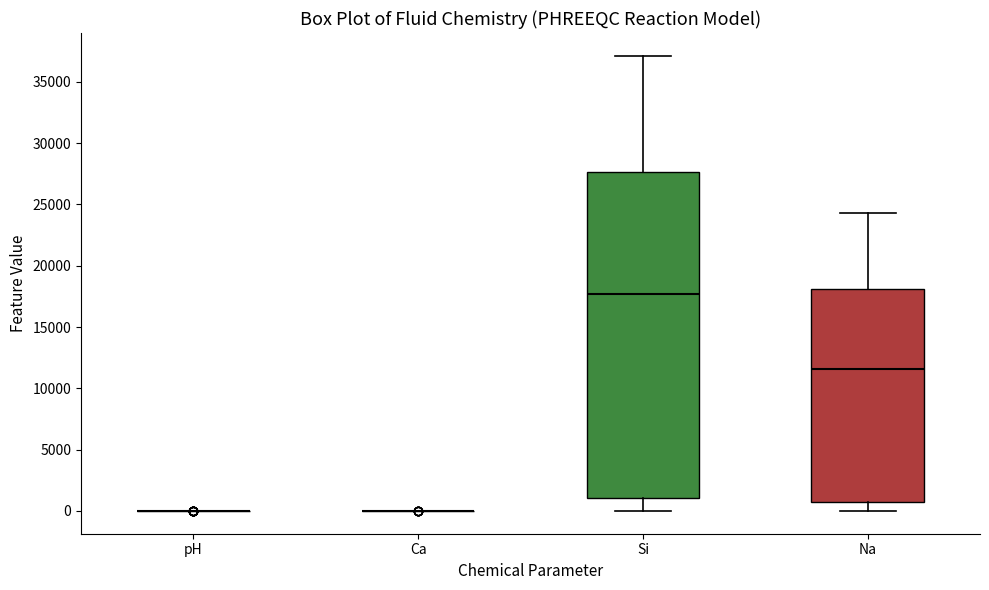

Reading left to right, transcribe this box plot: for each box, give where its median line is, the range the box spans, and where its two whiskers end, as read against the y-axis. The values are not printed on the chart, so give them approximately, as read against the axis.

pH: box collapsed to a line at 0, whiskers 0 to 0
Ca: box collapsed to a line at 0, whiskers 0 to 0
Si: median 17500, box 1000 to 27500, whiskers 0 to 37000
Na: median 11500, box 500 to 18000, whiskers 0 to 24500